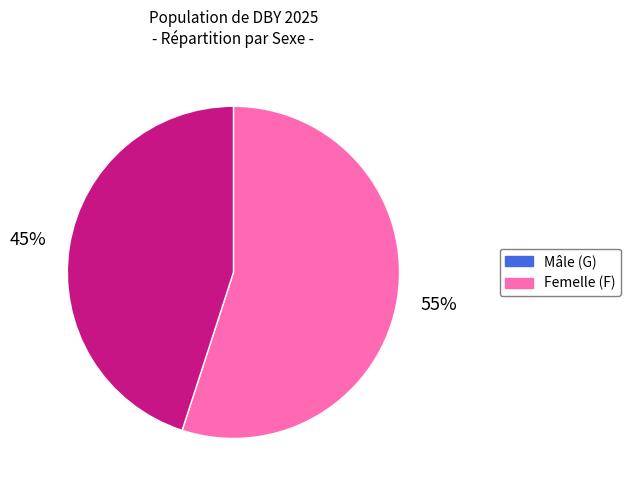

Does any single category account for the majority?

Yes